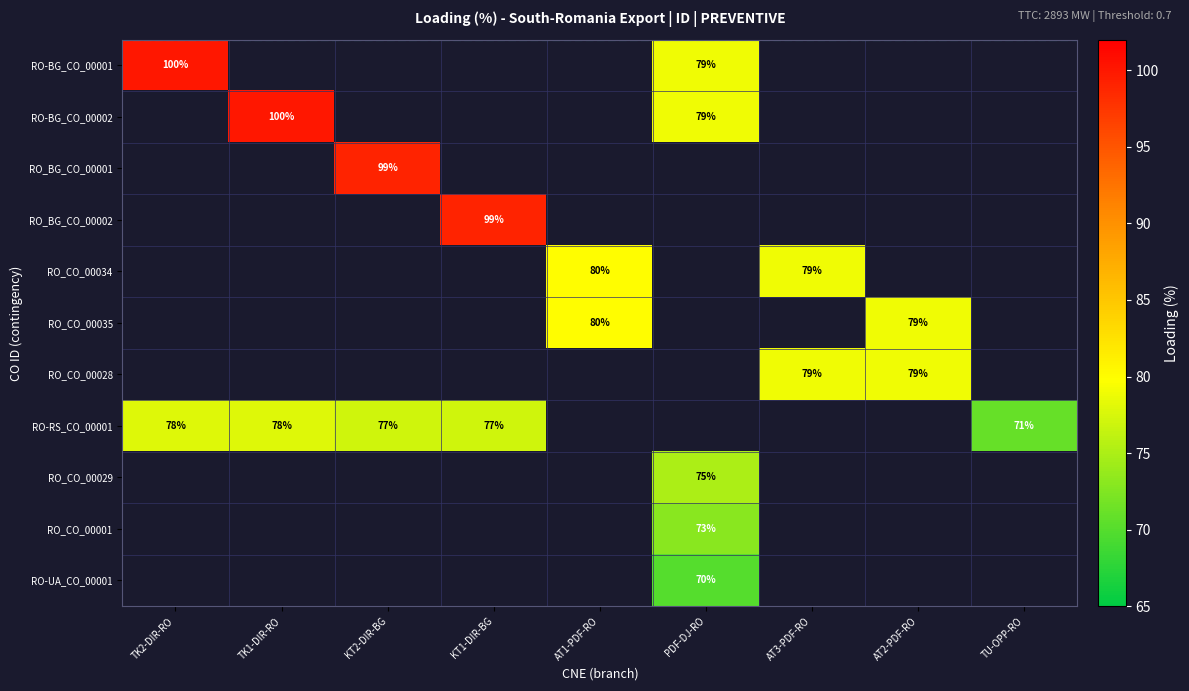

At which category does the chart reach its minimum across all series?

PDF-DJ-RO